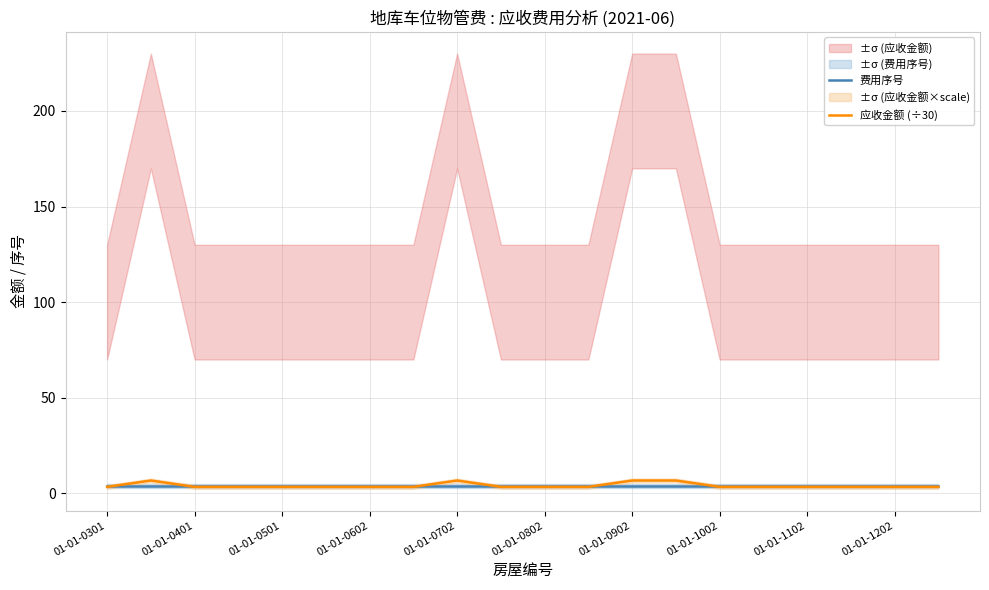

True or false: 费用序号 has a value of 4.0 at 01-01-1002.

True